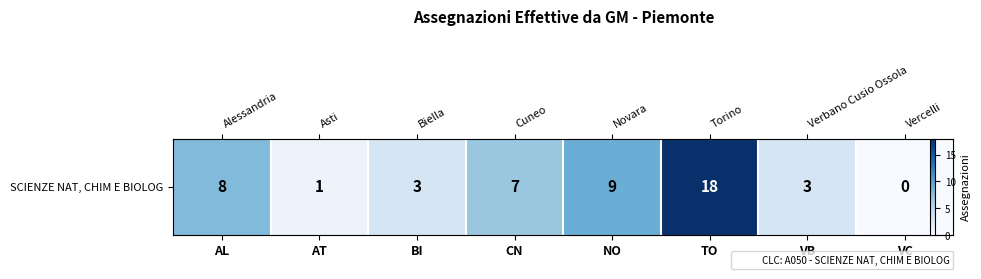

Where is the data nearest to the value 9?

NO